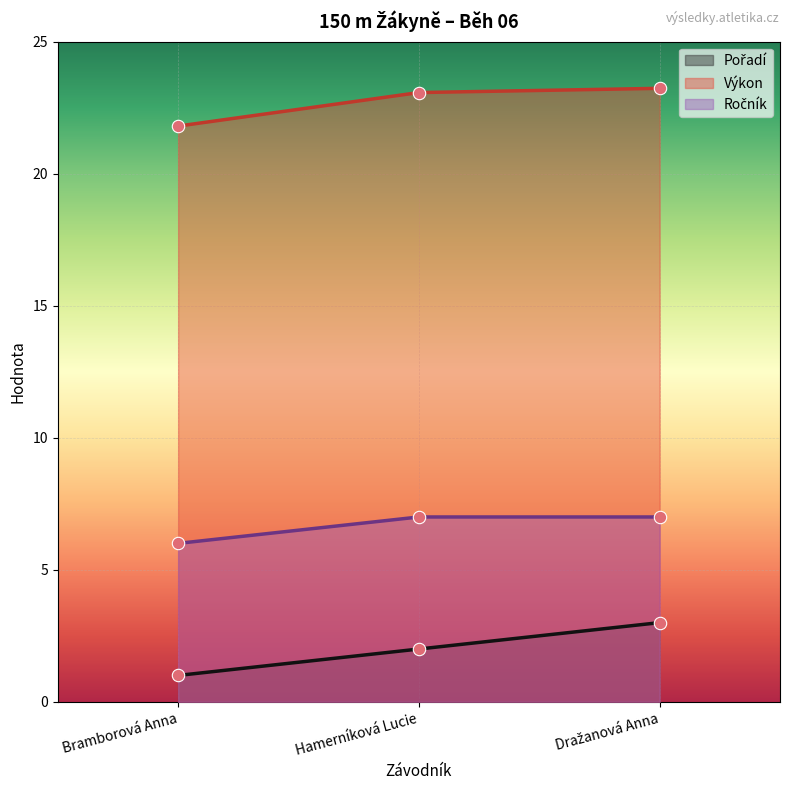

At how many categories does at least one series exceed 11?

3